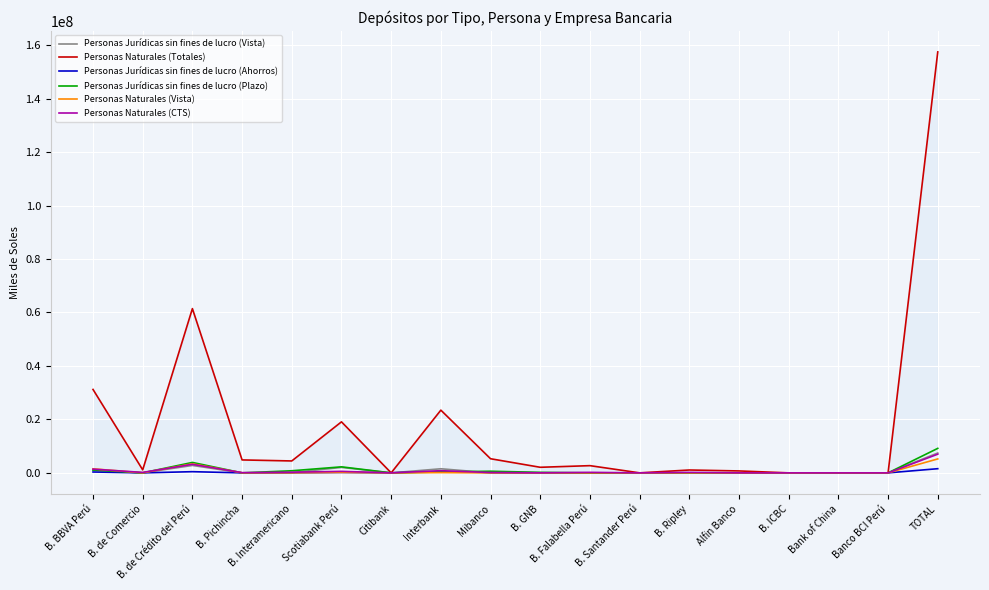

Reading left to right, transcribe all the data shown in this chart.

Personas Jurídicas sin fines de lucro (Vista): 970469.0	0.0	2784285.7	270.0	95173.5	2039518.1	0.4	1529307.8	4506.8	1014.0	0.0	0.0	1633.9	0.0	0.0	0.0	0.0	7426179.2
Personas Naturales (Totales): 31206633.6	1123557.5	61449276.0	4838569.4	4455611.1	19086661.1	0.0	23463343.1	5282419.7	2086223.9	2696648.1	1696.6	1070022.3	719278.8	0.0	0.0	0.0	157479941.1
Personas Jurídicas sin fines de lucro (Ahorros): 321538.8	0.0	440720.5	0.0	17631.8	158927.0	0.0	485350.3	134682.3	8.4	0.0	0.0	0.0	0.0	0.0	0.0	0.0	1558859.2
Personas Jurídicas sin fines de lucro (Plazo): 1077344.2	0.0	3900639.1	1.1	787901.8	2251389.2	0.0	334516.5	612749.5	197684.1	0.0	0.0	668.6	0.0	392.4	0.0	0.0	9163286.4
Personas Naturales (Vista): 1512126.2	2995.5	3379681.2	24781.0	23644.3	179132.3	0.0	90183.4	146.7	249.6	0.0	0.0	0.0	0.0	0.0	0.0	0.0	5212940.1
Personas Naturales (CTS): 1398741.7	166972.2	3194521.5	80199.0	238605.6	563707.4	0.0	813543.3	128169.3	25470.6	191951.8	0.0	187202.8	3548.4	0.0	0.0	0.0	6992633.7